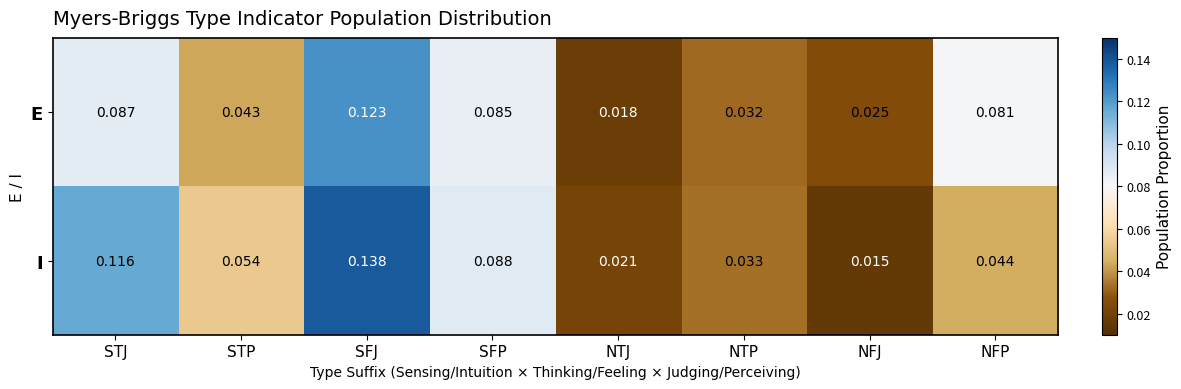

Which series changed the most between NTJ and NTP?

E